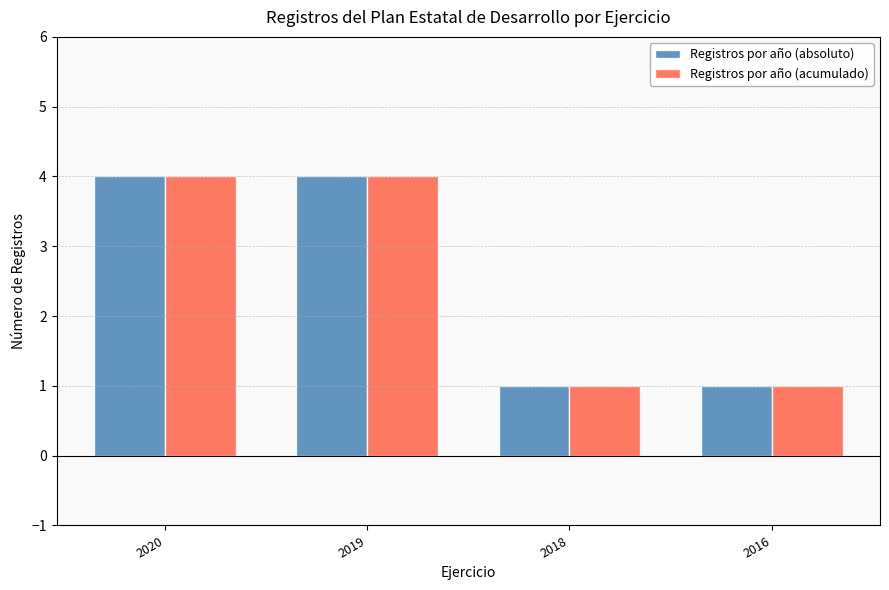

The Registros por año (acumulado) series shows 1 at 2016. True or false?

True